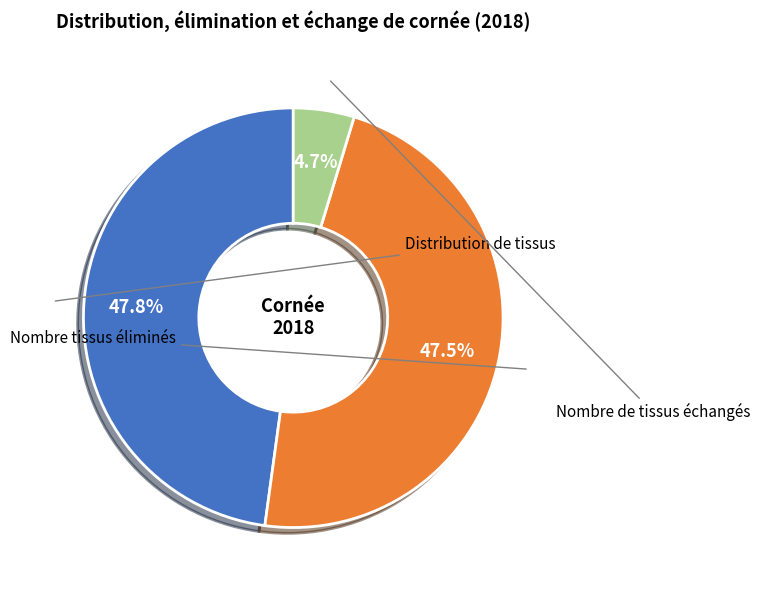

To the nearest percent, what is the difference between the largest and smallest slice percentages?

43%